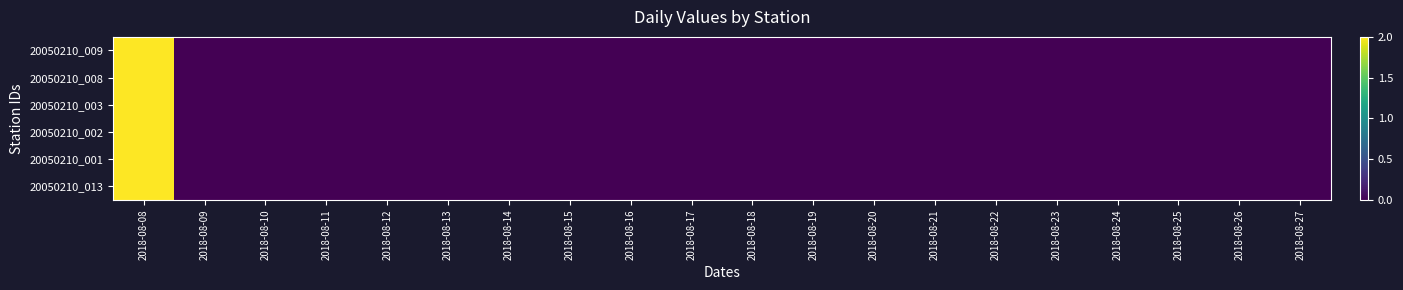

Rank the series at 2018-08-21 from highest to lowest value.

20050210_009, 20050210_008, 20050210_003, 20050210_002, 20050210_001, 20050210_013